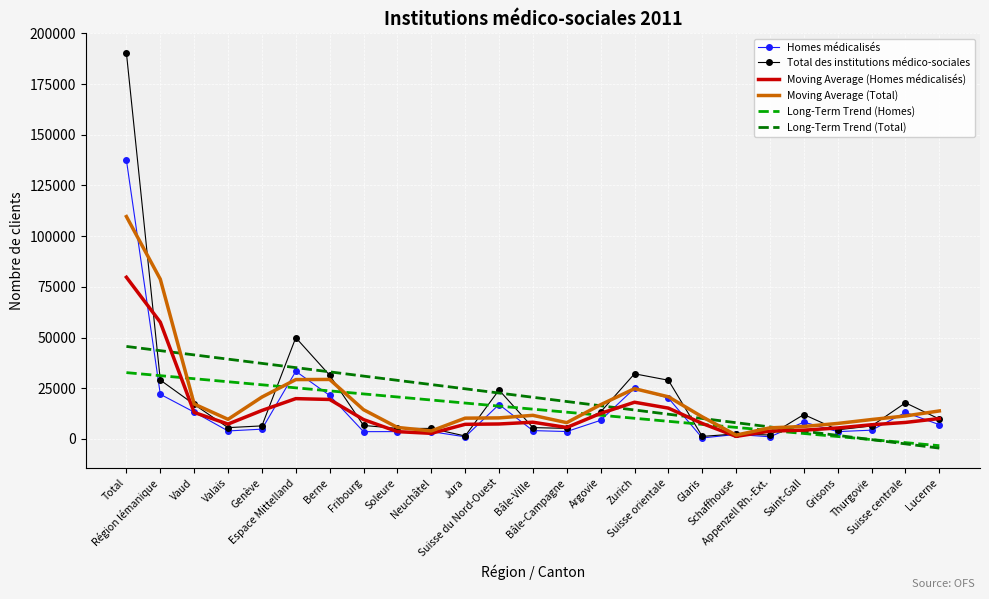

What is the minimum value shown in the chart?

-4514.4